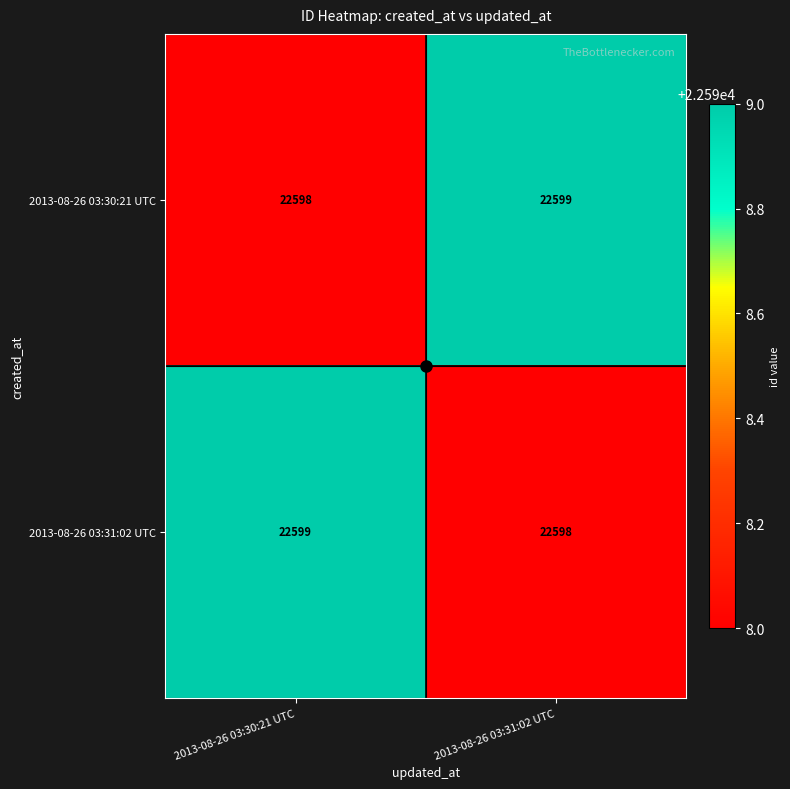

Is the value of 2013-08-26 03:31:02 UTC at 2013-08-26 03:31:02 UTC greater than the value of 2013-08-26 03:30:21 UTC at 2013-08-26 03:31:02 UTC?

No